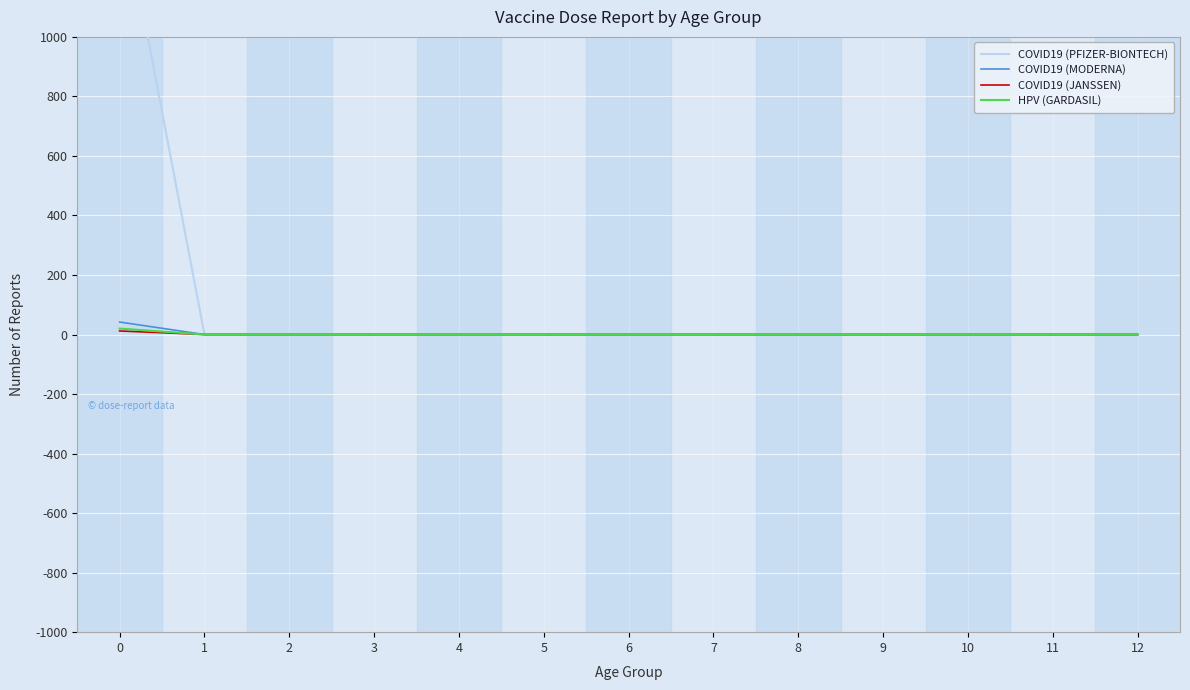

True or false: HPV (GARDASIL) and COVID19 (JANSSEN) intersect in this chart.

False